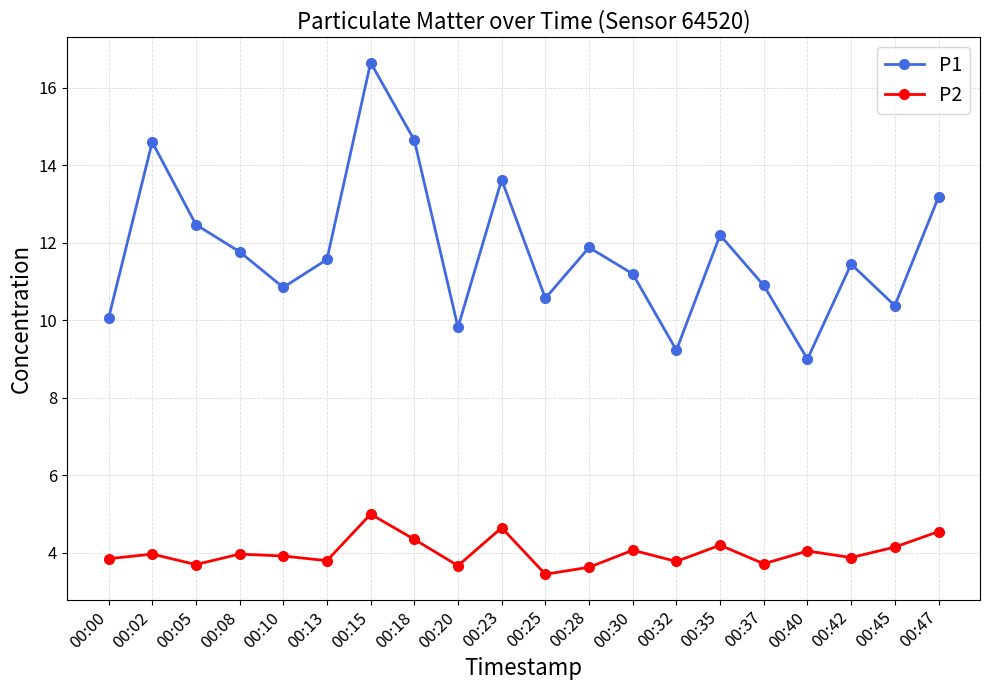

What is the value of the P2 point at the 13th from the left?

4.1